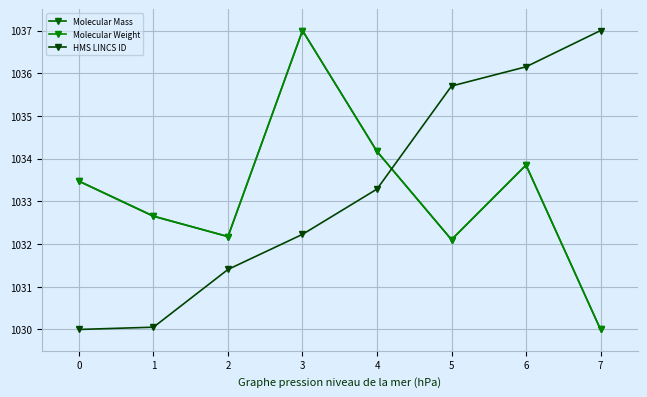

Is it true that Molecular Weight equals 396.8 at 7?

False